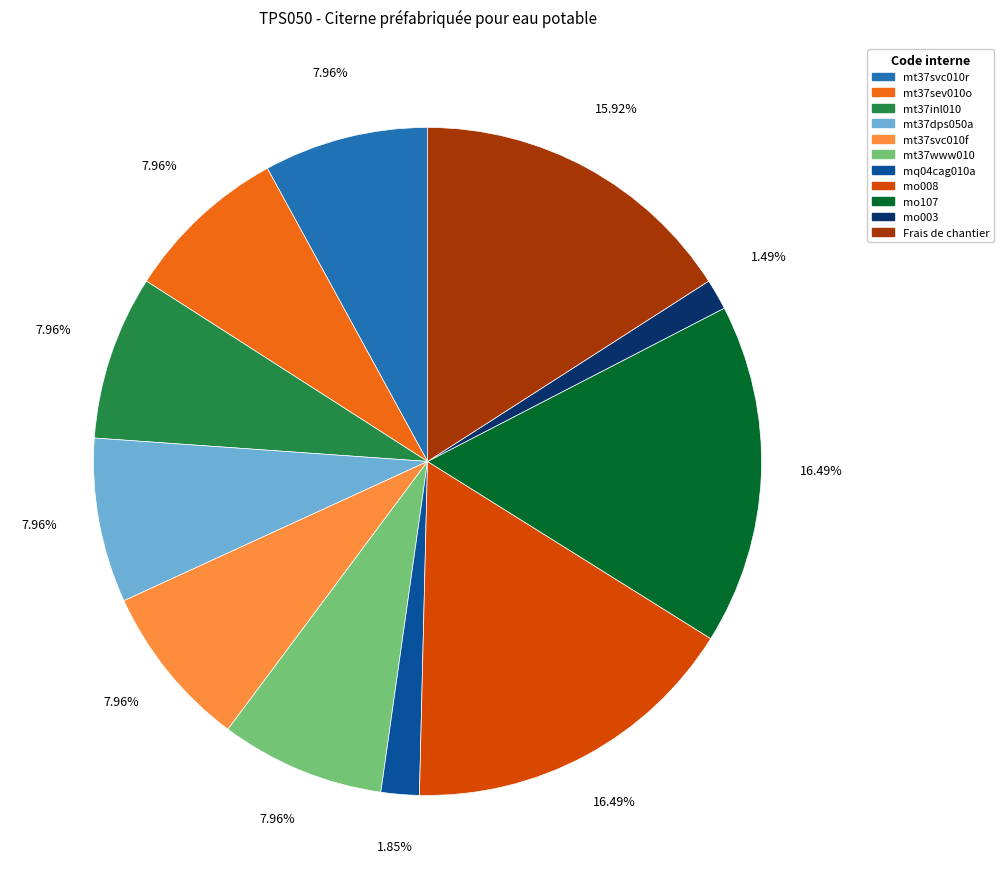

Does mt37inl010 account for over 50% of the chart?

No